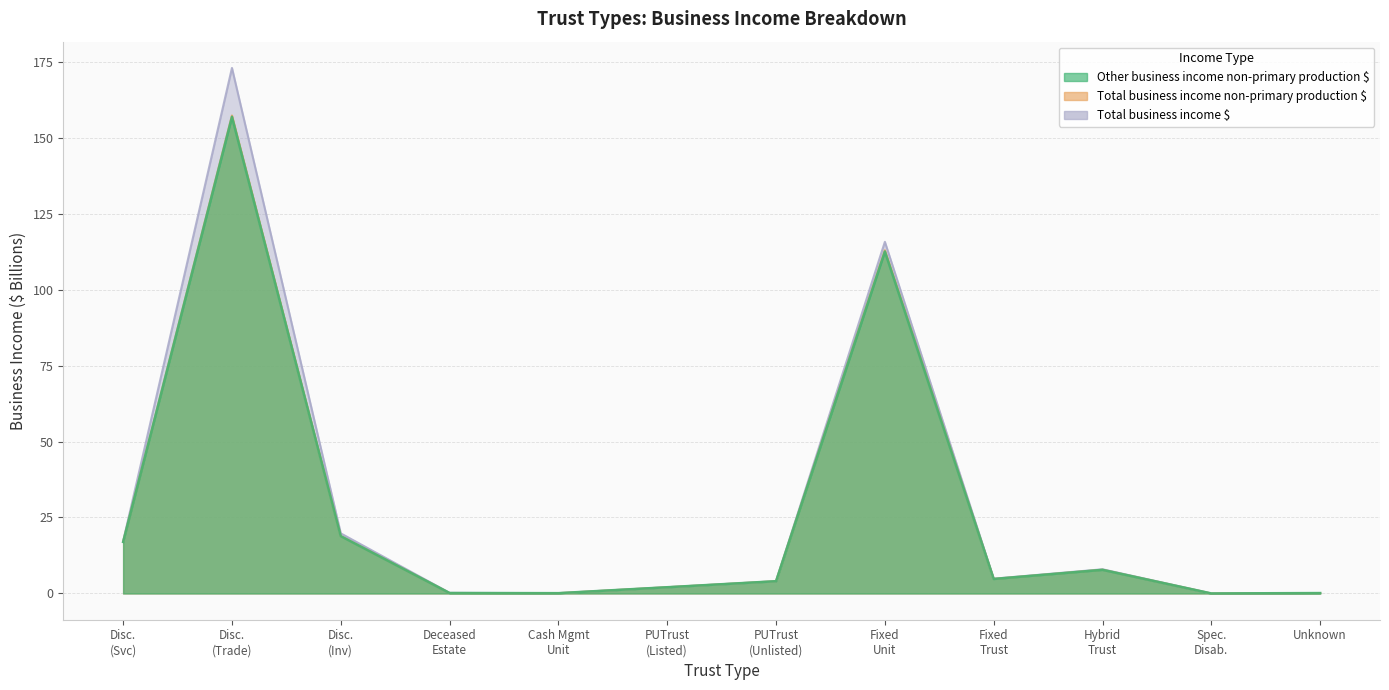

What is the sum of the Other business income non-primary production $ values at Deceased Estate and Unknown?

0.3